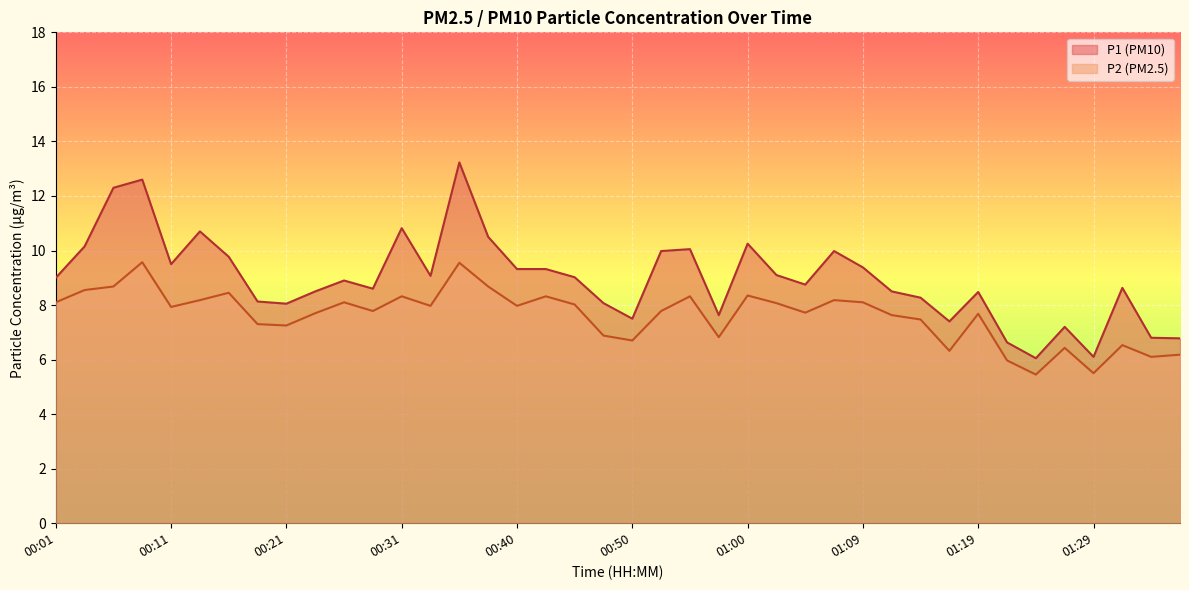

Reading left to right, transcribe all the data shown in this chart.

P1: 9.0	10.2	12.3	12.6	9.5	10.7	9.8	8.1	8.1	8.5	8.9	8.6	10.8	9.1	13.2	10.5	9.3	9.3	9.0	8.1	7.5	10.0	10.1	7.6	10.2	9.1	8.8	10.0	9.4	8.5	8.3	7.4	8.5	6.6	6.0	7.2	6.1	8.6	6.8	6.8
P2: 8.1	8.6	8.7	9.6	7.9	8.2	8.4	7.3	7.2	7.7	8.1	7.8	8.3	8.0	9.6	8.7	8.0	8.3	8.0	6.9	6.7	7.8	8.3	6.8	8.3	8.1	7.7	8.2	8.1	7.6	7.5	6.3	7.7	6.0	5.5	6.4	5.5	6.5	6.1	6.2